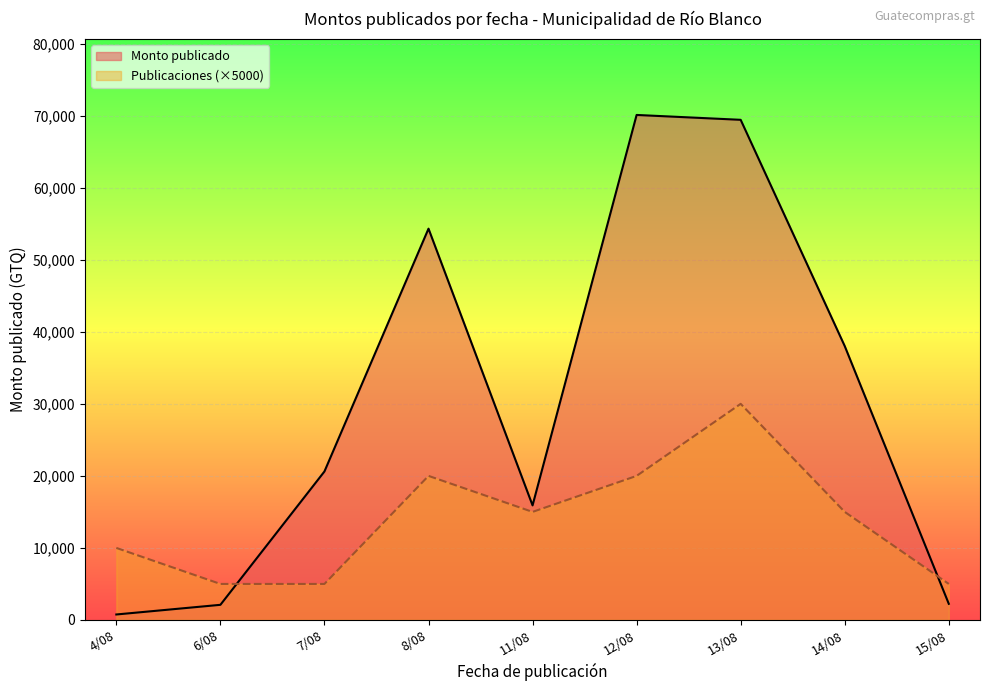

At which label does Monto publicado first exceed 7500?

7/08